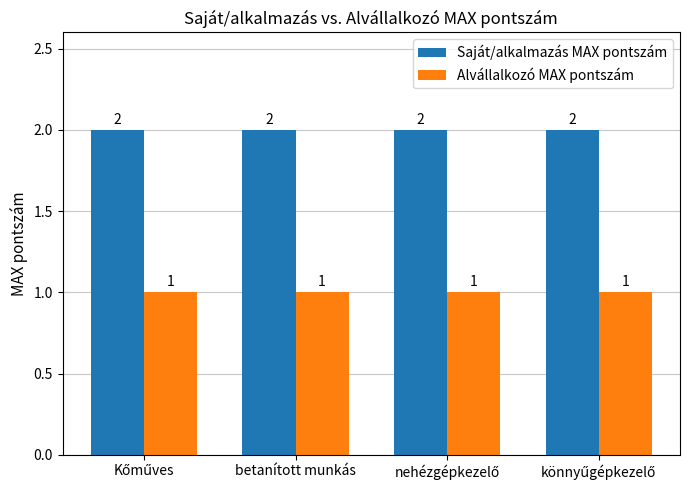

What is the label of the 3rd bar from the right?

betanított munkás